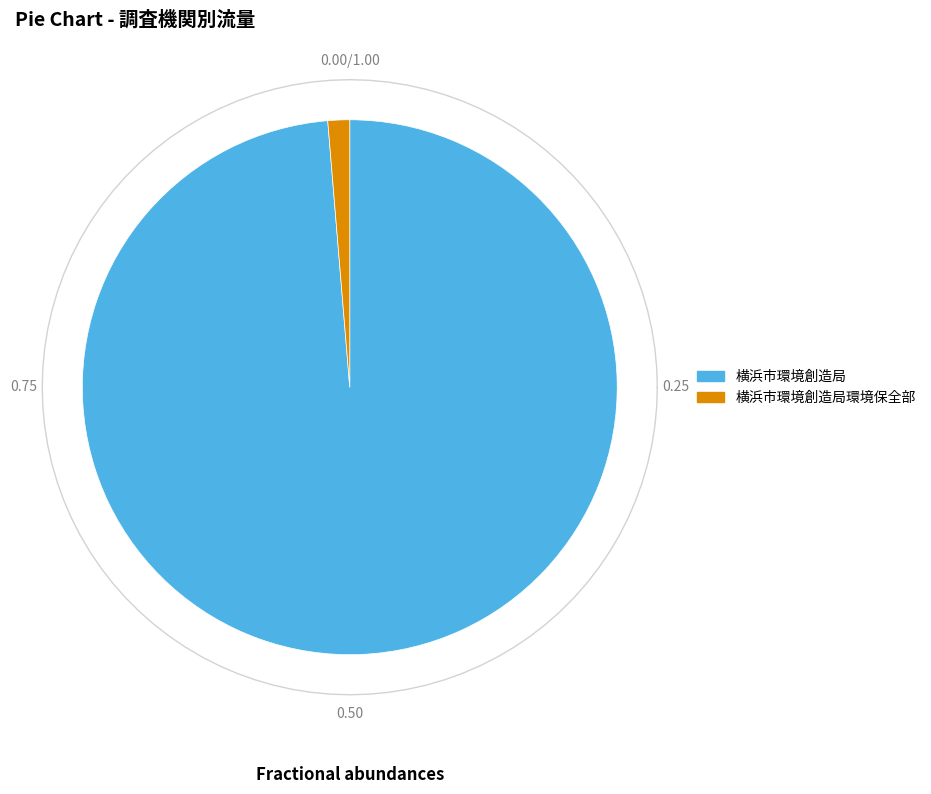

Count the number of slices in the pie.

2